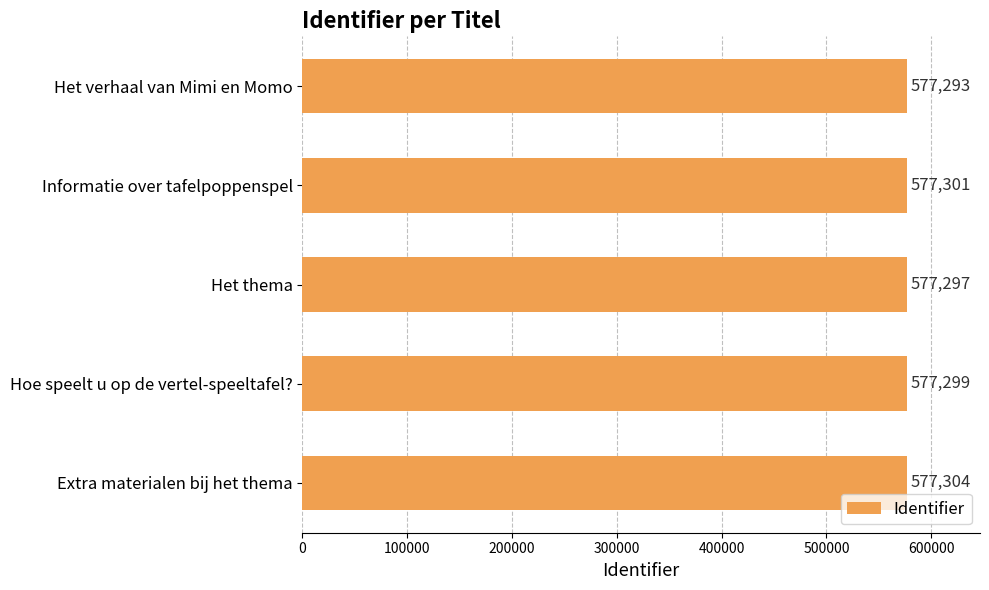

What is the value of the 1st bar from the top?

577293